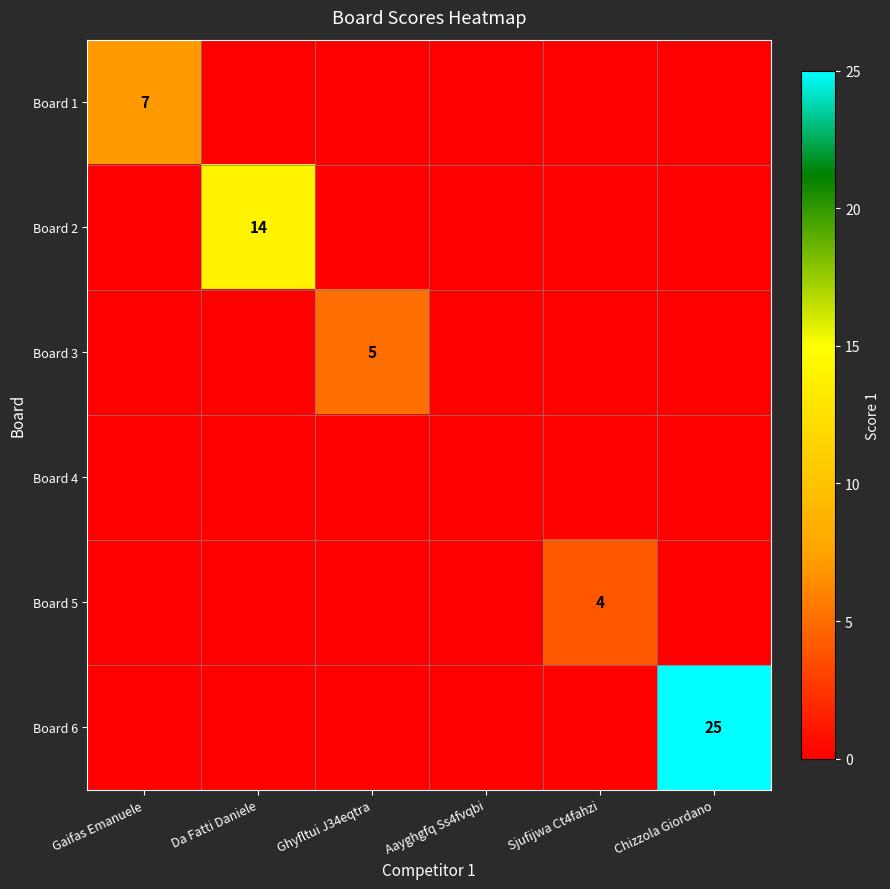

Is it true that Board 5 equals 4 at Sjufijwa Ct4fahzi?

True